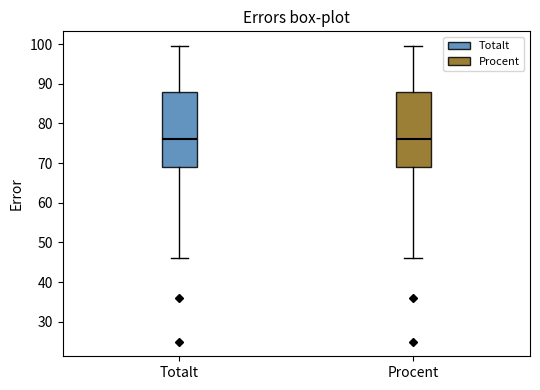

Reading left to right, transcribe this box plot: for each box, give where its median line is, the range the box spans, and where its two whiskers end, as read against the y-axis. The values are not printed on the chart, so give them approximately, as read against the axis.

Totalt: median 76, box 69 to 88, whiskers 46 to 100
Procent: median 76, box 69 to 88, whiskers 46 to 100